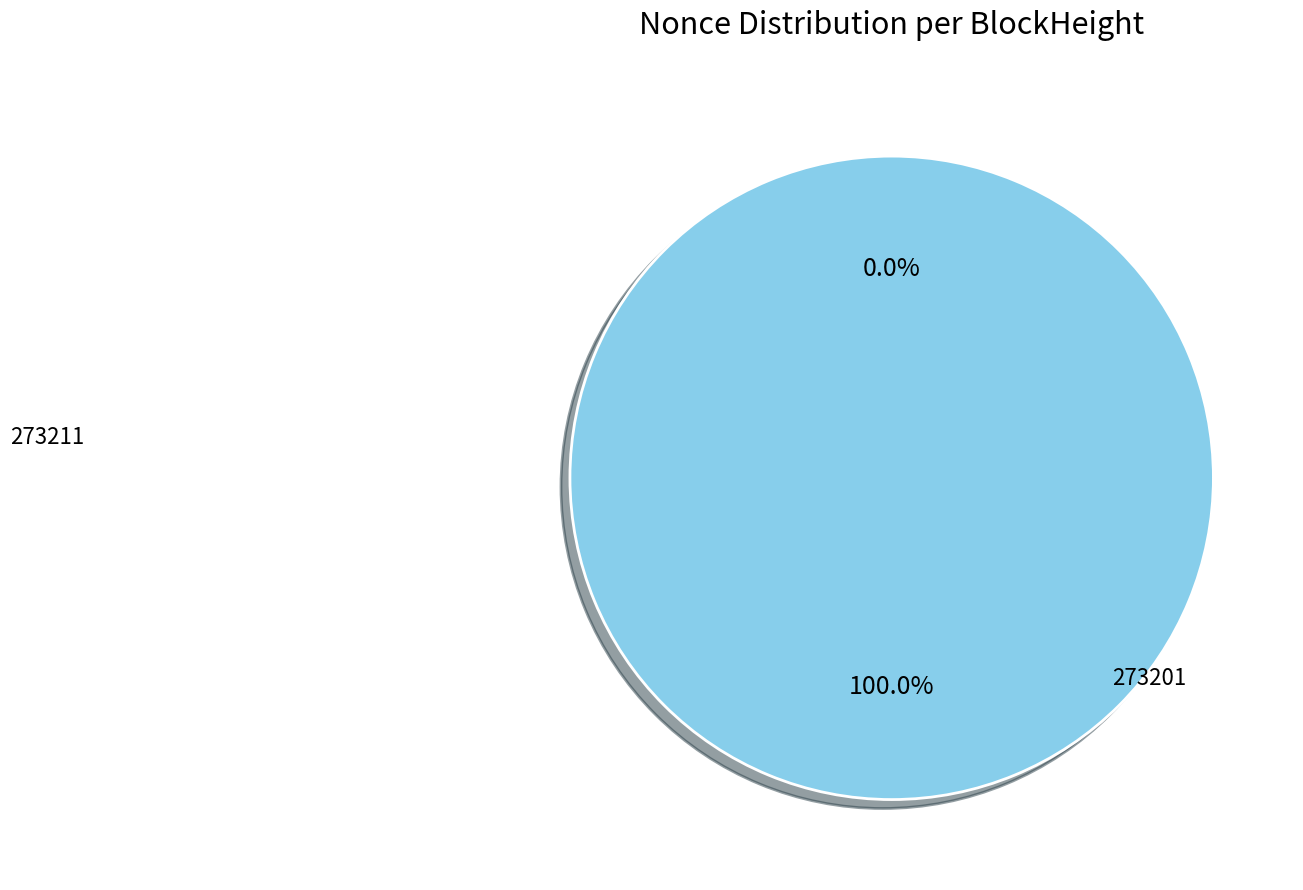

Which slice is the largest?

273201